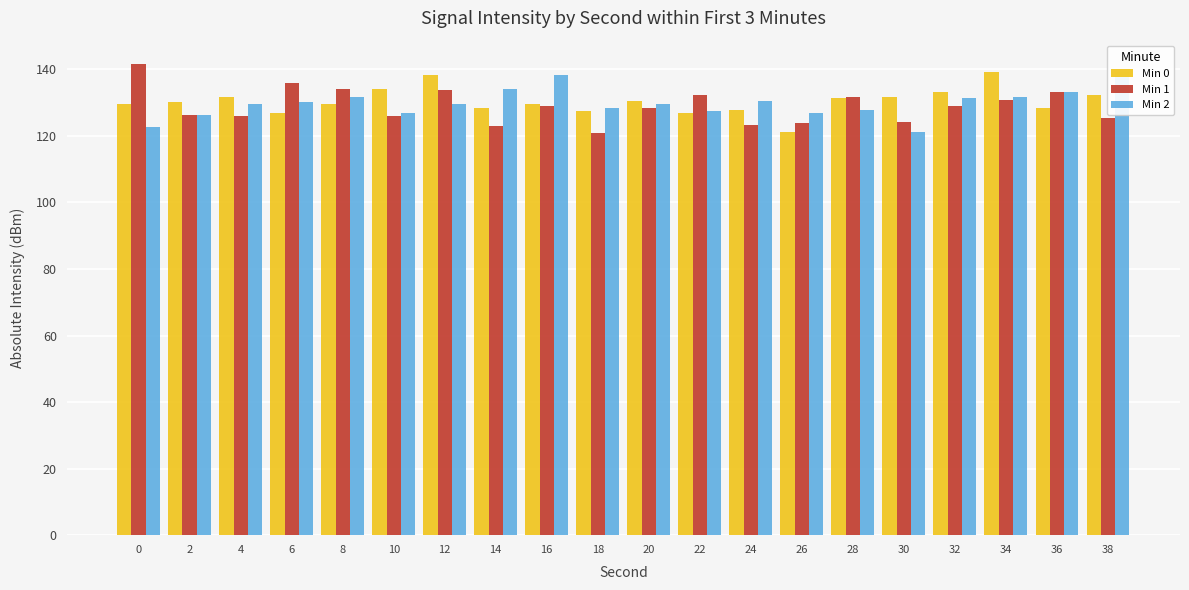

What is the spread (max minus min) of values at 36?

4.9